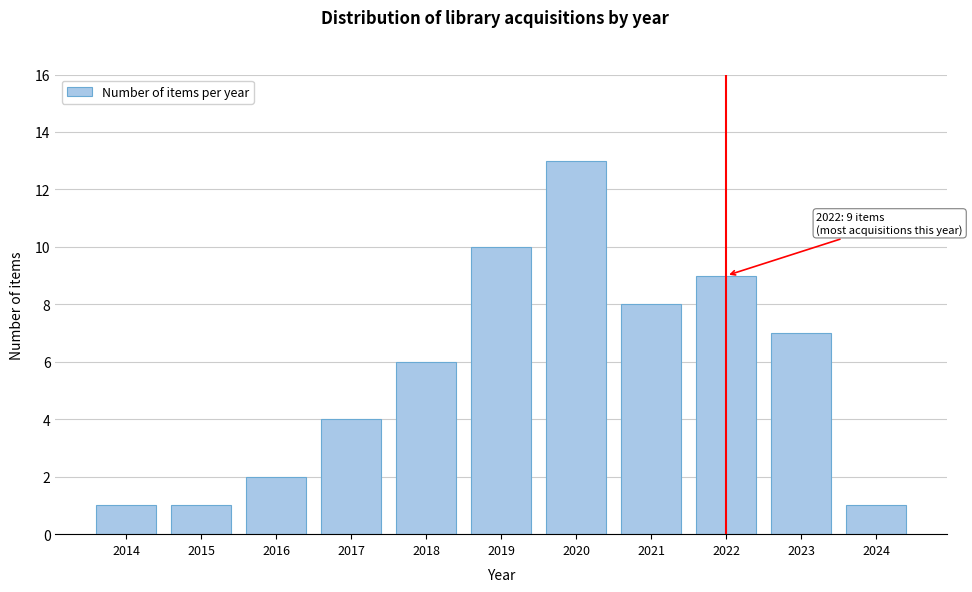

Reading left to right, what are all the values shown in this chart?

2014=1	2015=1	2016=2	2017=4	2018=6	2019=10	2020=13	2021=8	2022=9	2023=7	2024=1